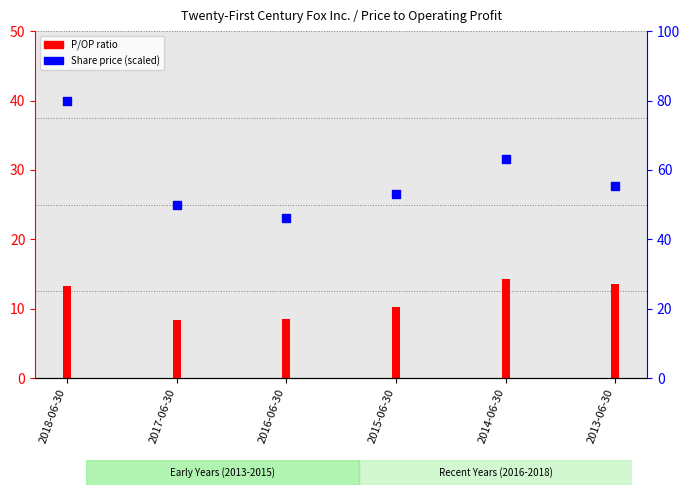

What is the change in value from 2015-06-30 to 2014-06-30?

+10.0